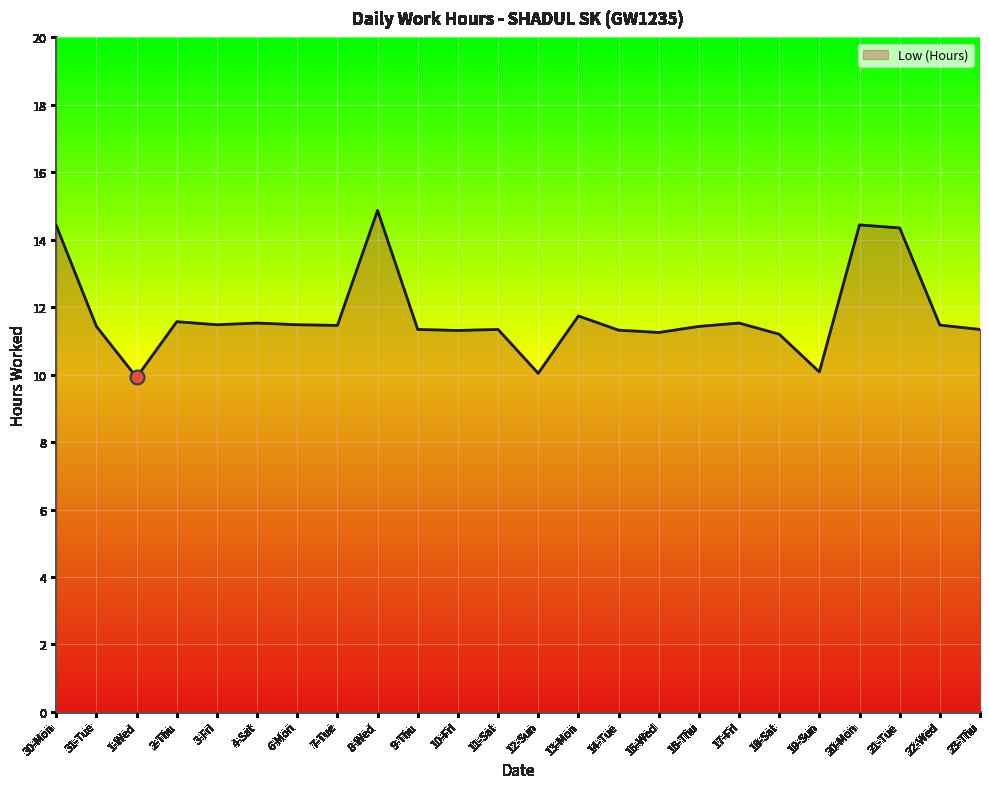

How many lines are shown in the chart?

1